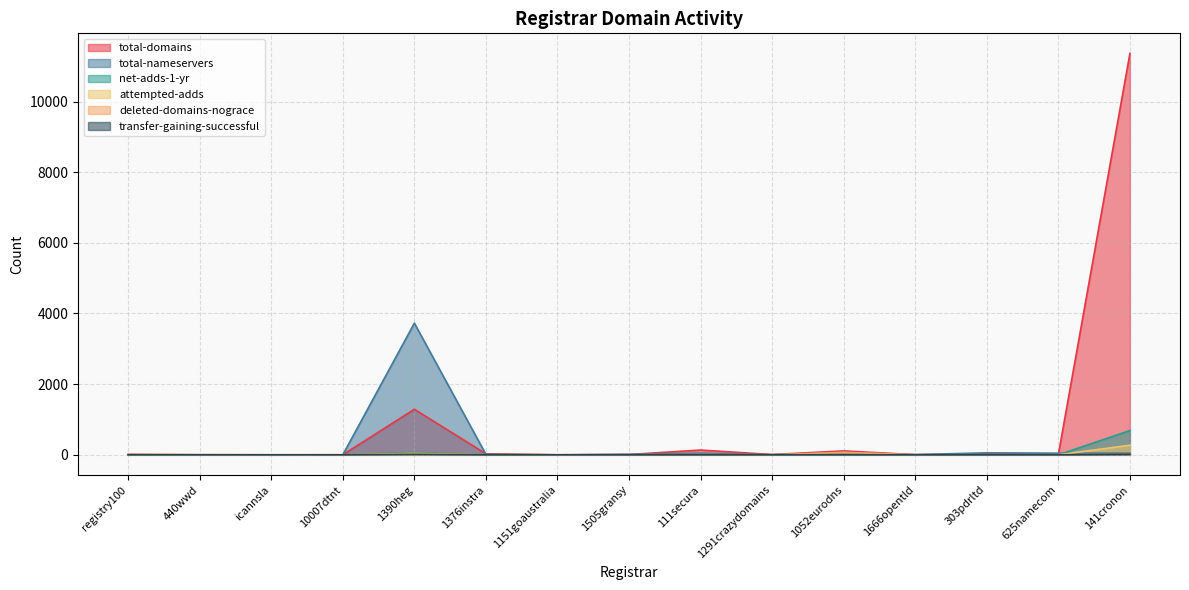

What is the difference between the highest and lowest values at 1666opentld?

6